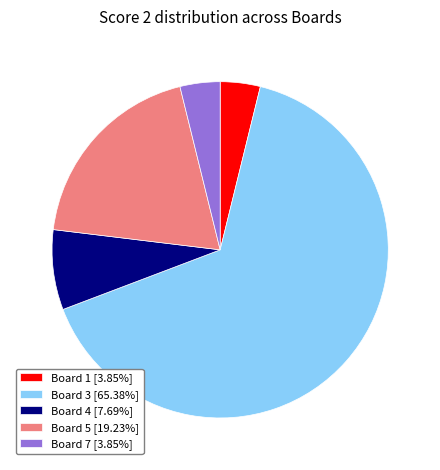

What is the ratio of the value at Board 5 [19.23%] to the value at Board 4 [7.69%]?

2.5